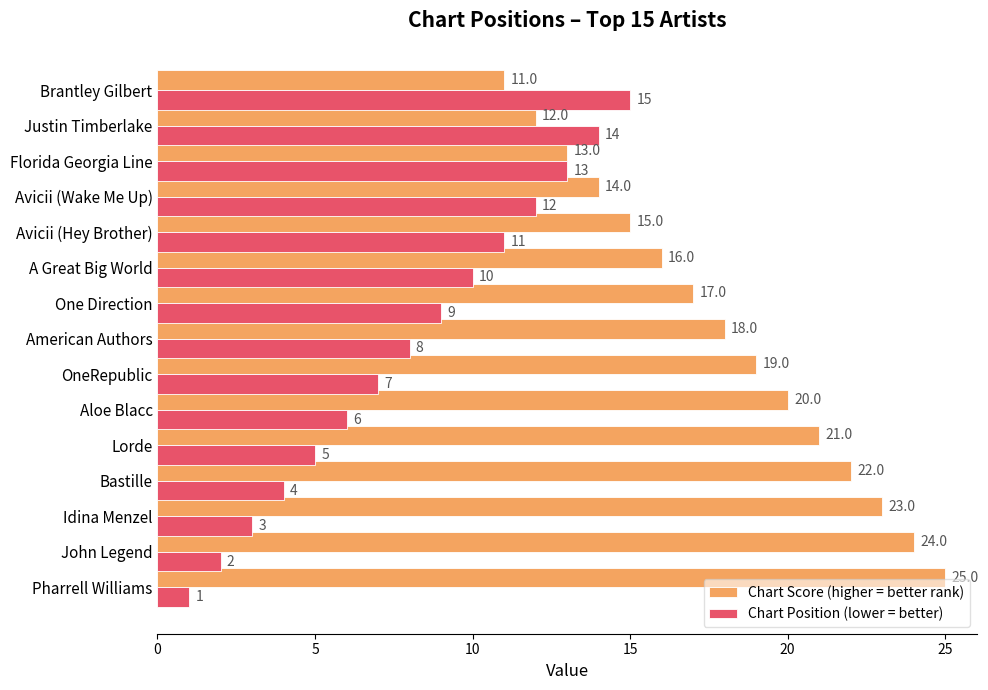

Which series has the largest total across all categories?

Chart Score (higher = better rank)